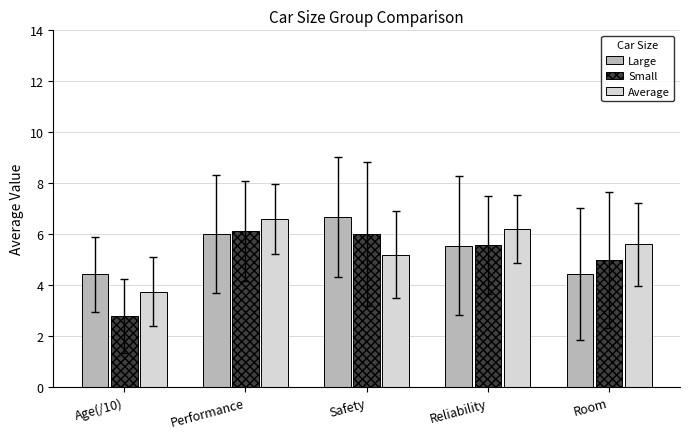

What is the label of the 1st bar from the right?

Room